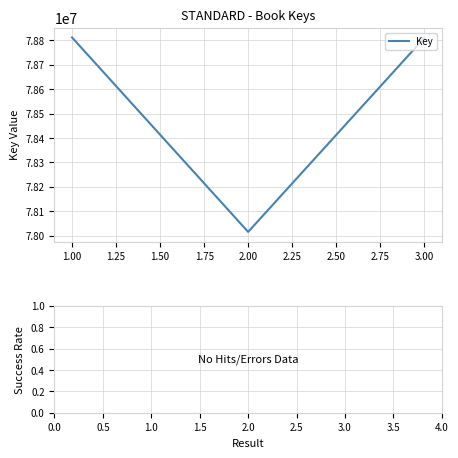

The value at 1.00 is 78811930. True or false?

True